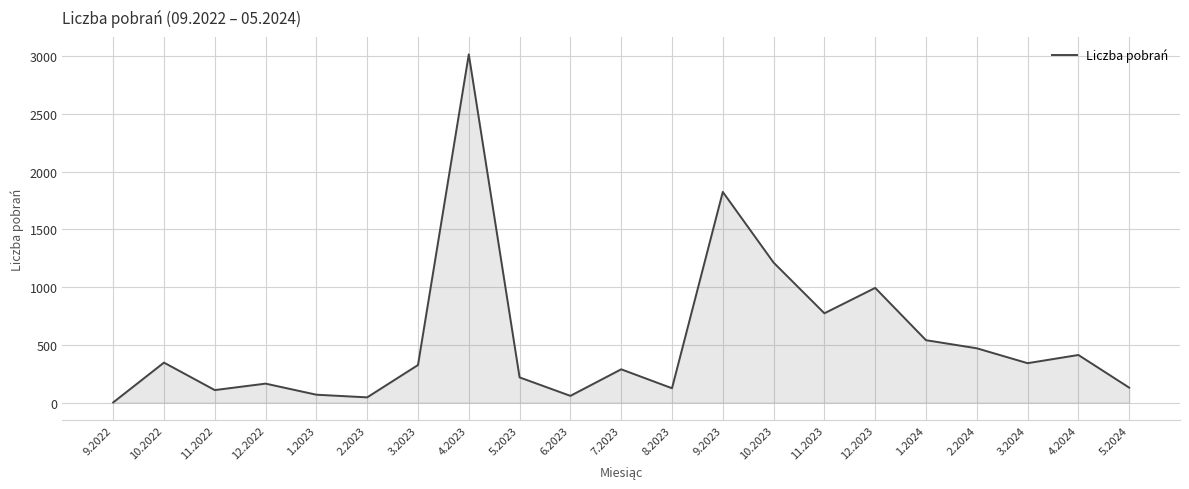

Is it true that the value at 8.2023 is 124?

True